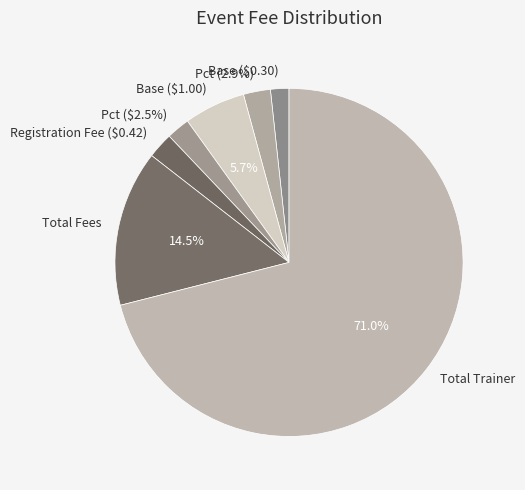

Rank the categories by value from highest to lowest.

Total Trainer, Total Fees, Base ($1.00), Pct (2.9%), Registration Fee ($0.42), Pct ($2.5%), Base ($0.30)